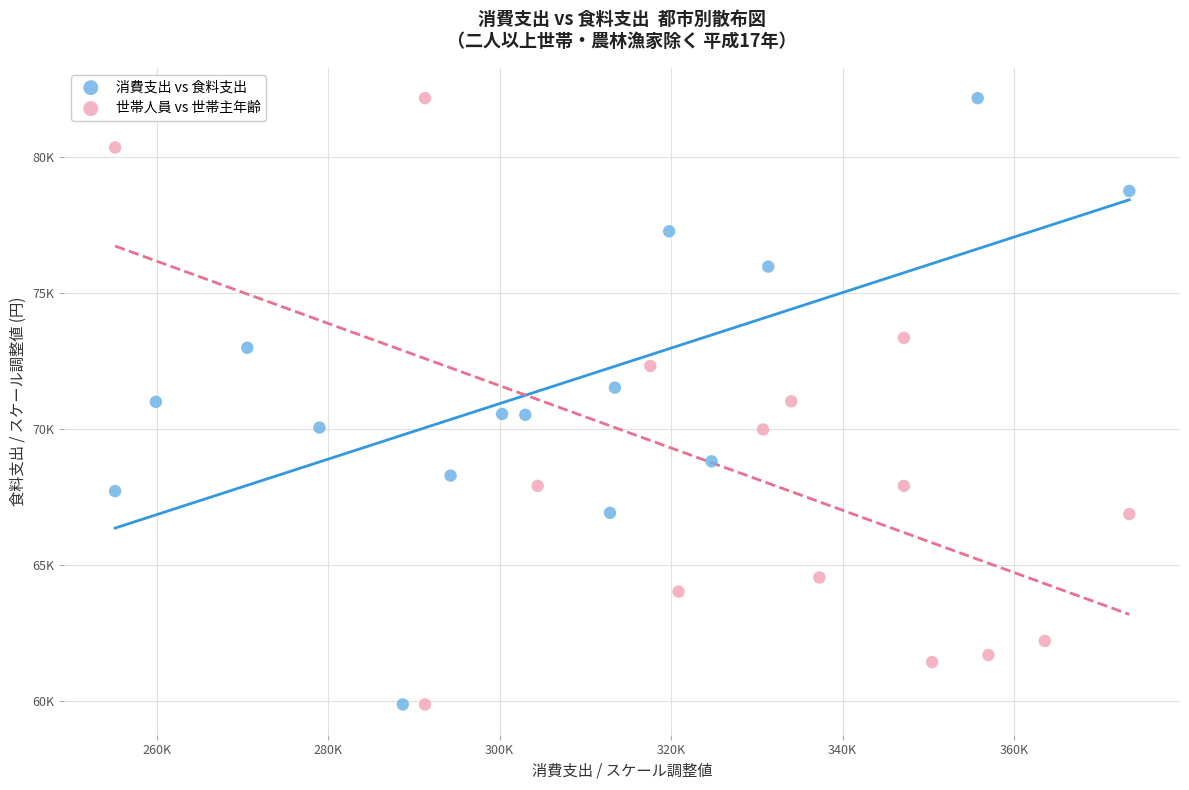

What are all the series names shown in the legend?

消費支出 vs 食料支出, 世帯人員 vs 世帯主年齢